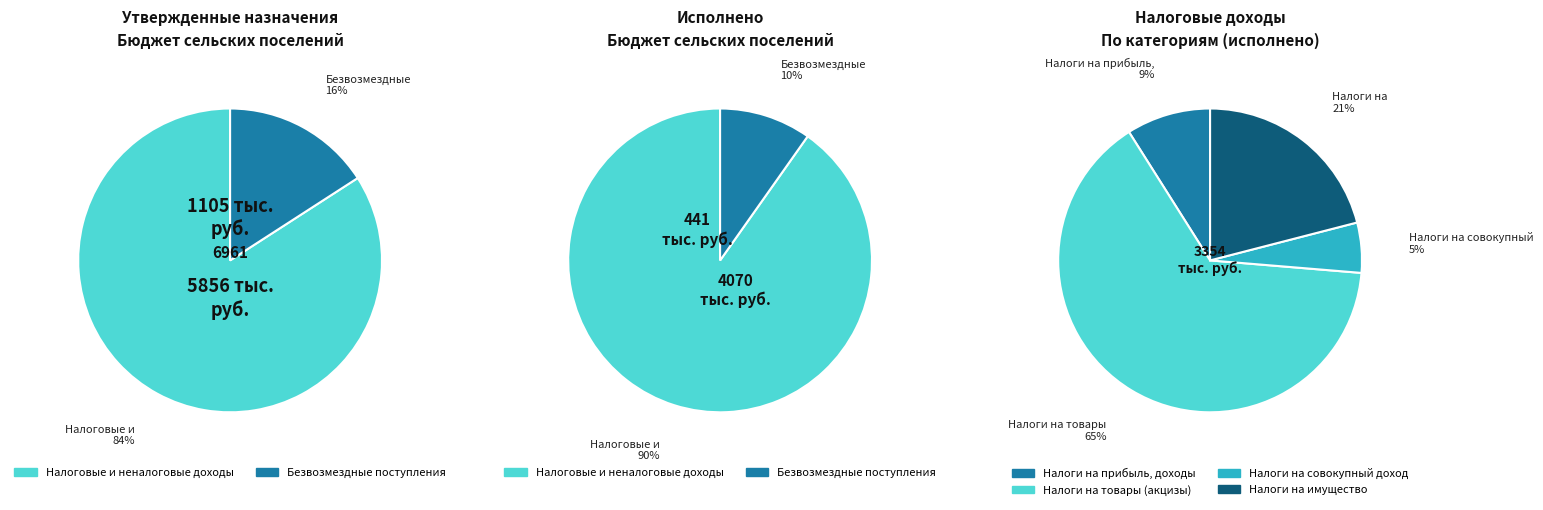

Is there any slice that represents more than half of the pie?

Yes